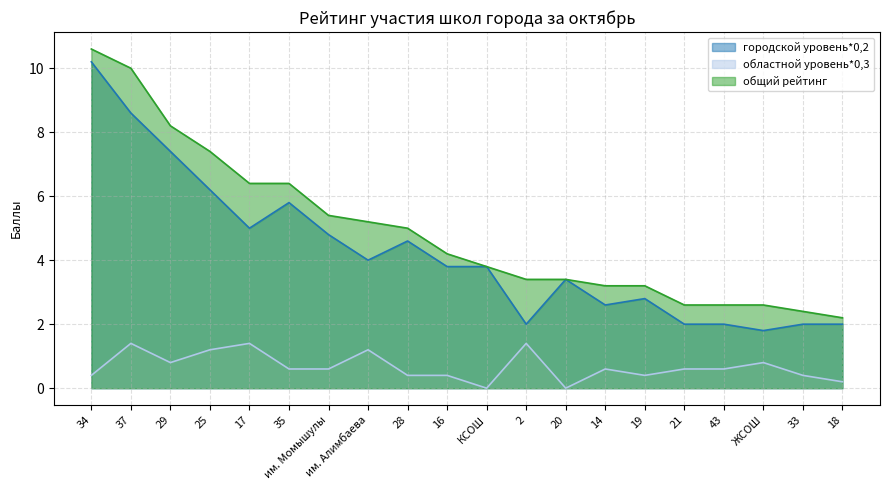

At how many categories does at least one series exceed 1?

20